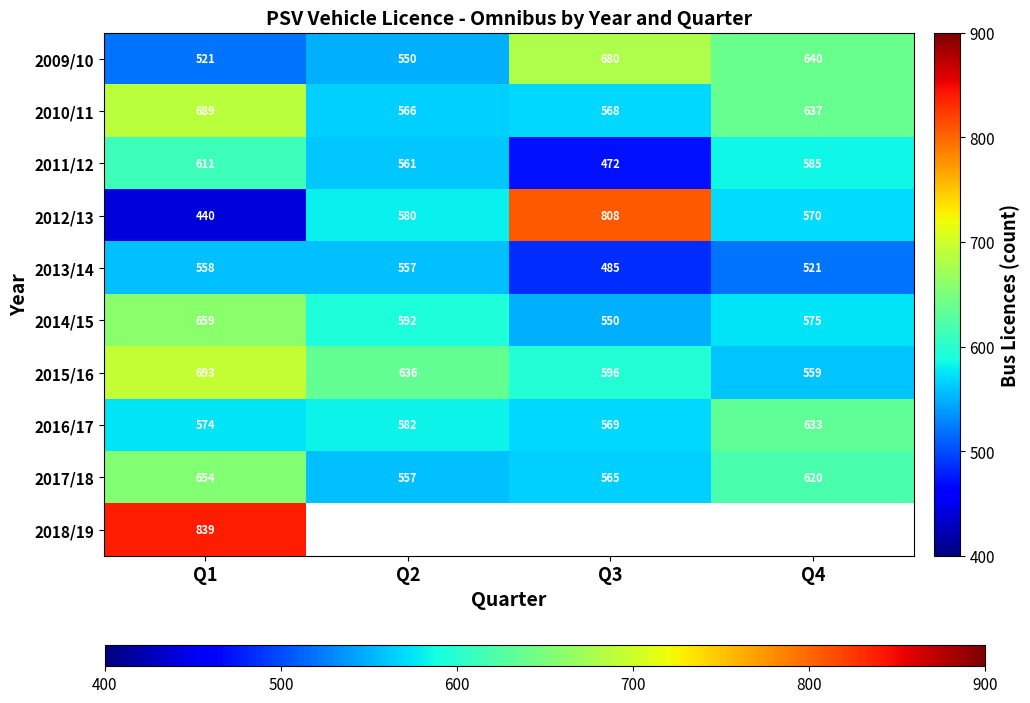

What is the sum of all 2016/17 values?

2358.0